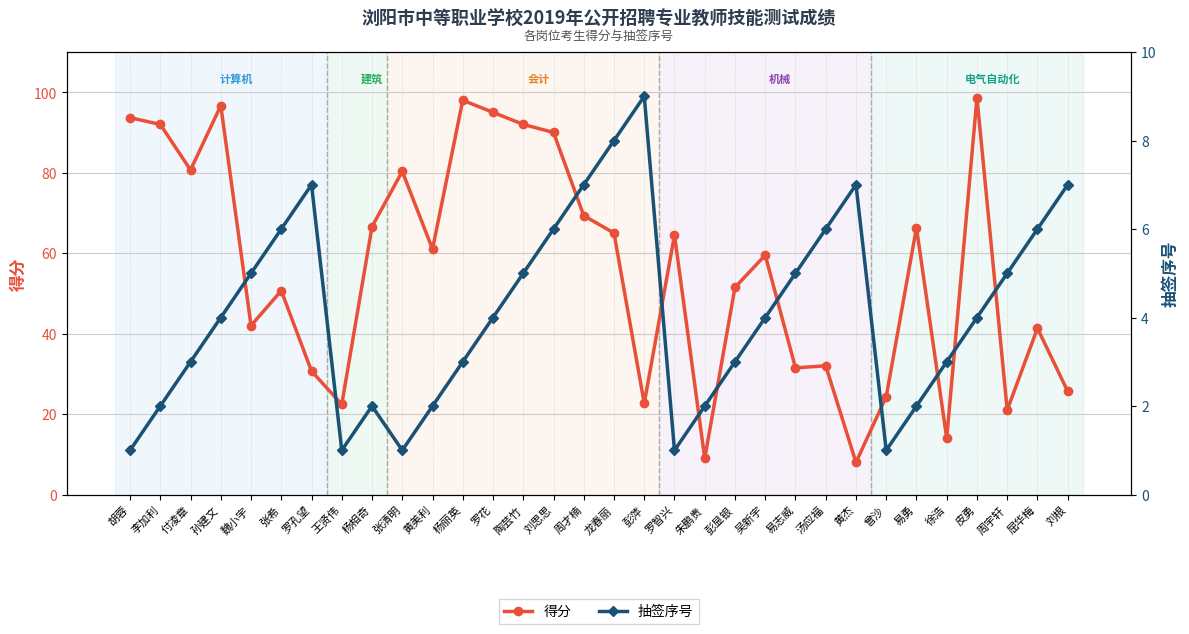

What is the difference between the 抽签序号 values at 杨相奇 and 罗花?

2.0